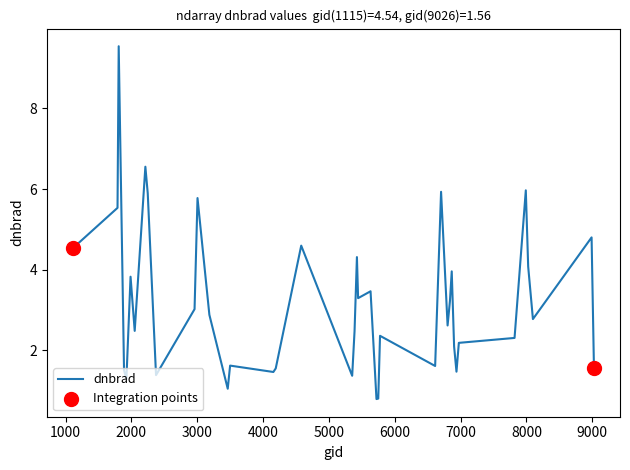

What is the maximum value shown in the chart?

9.5